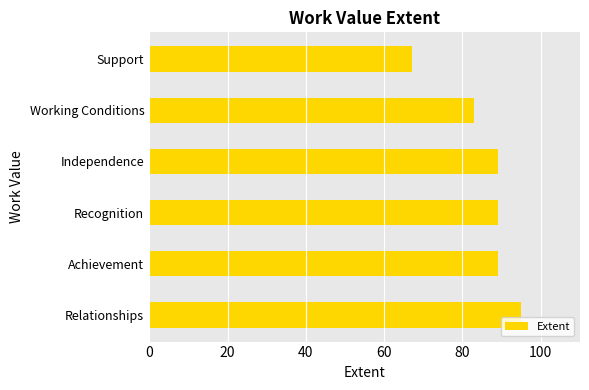

How many bars are there in total?

6